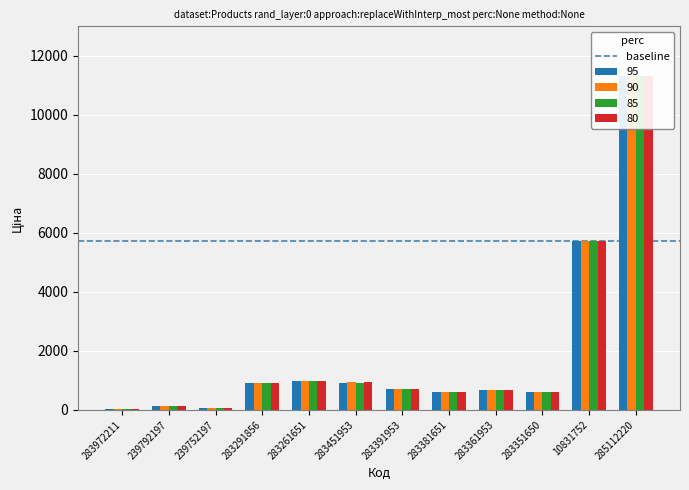

Which series changed the most between 283351650 and 285112220?

95